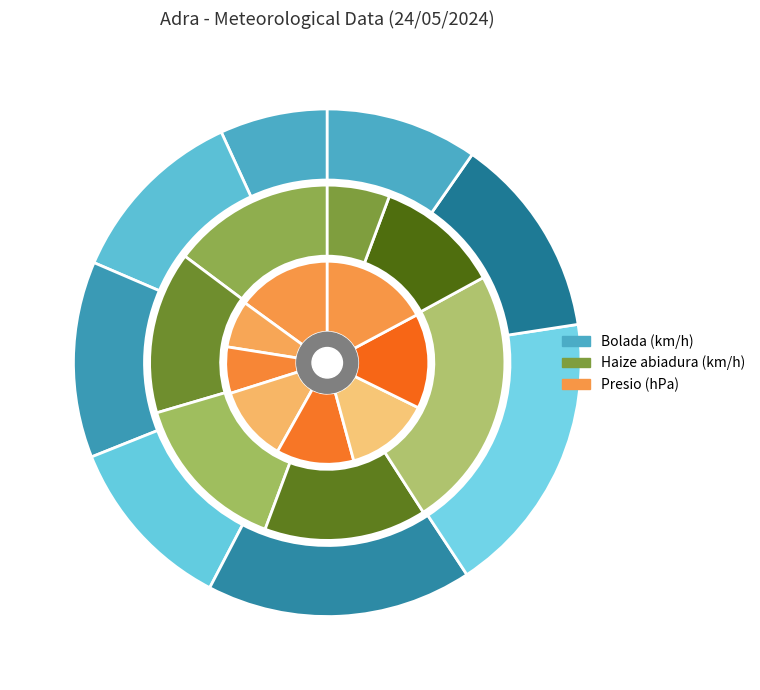

Which category has the biggest portion of the pie?

01:00